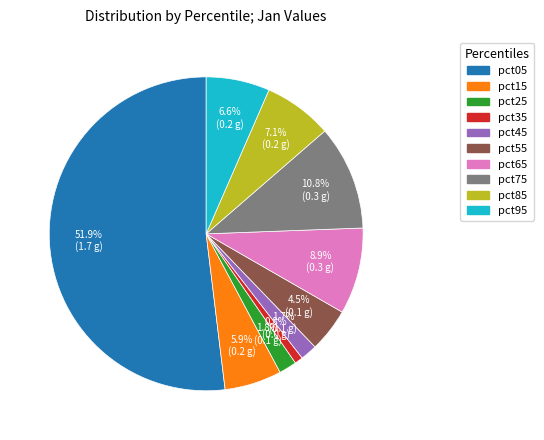

Between pct75 and pct65, which is larger?

pct75